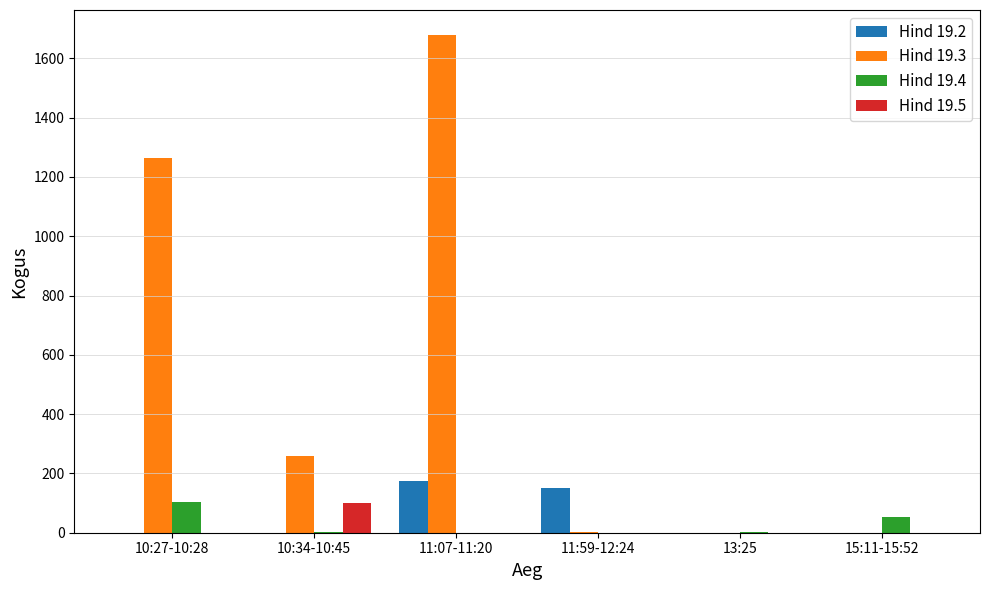

How many groups of bars are there?

6